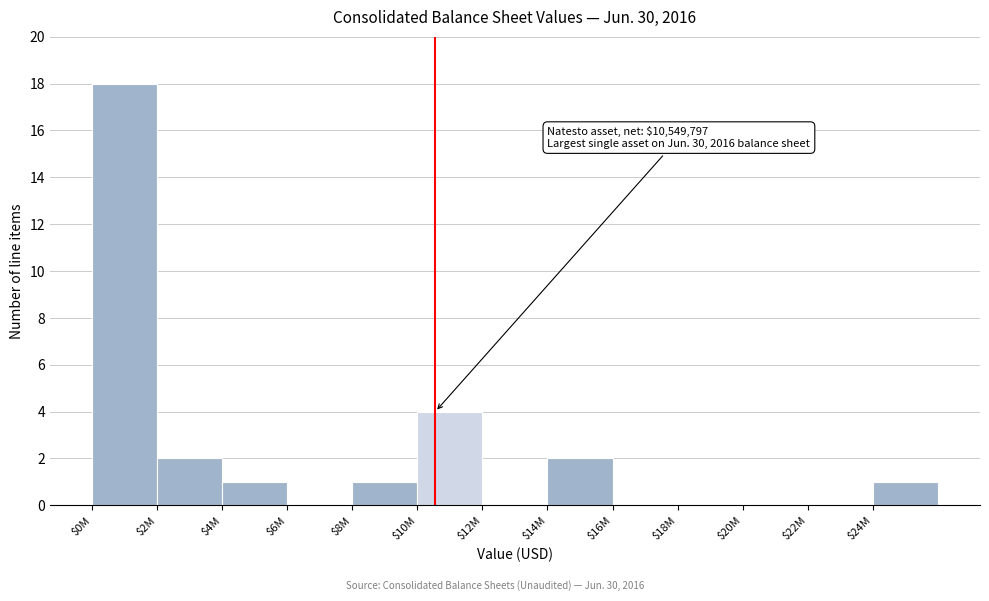

Where is the data nearest to the value 9?

$10M